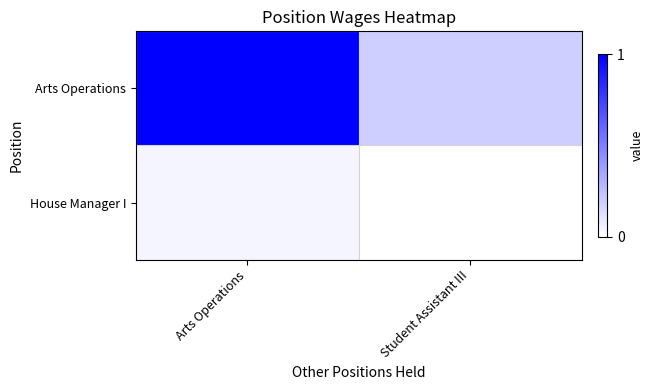

What is the total value across all series at Arts Operations?

1.0